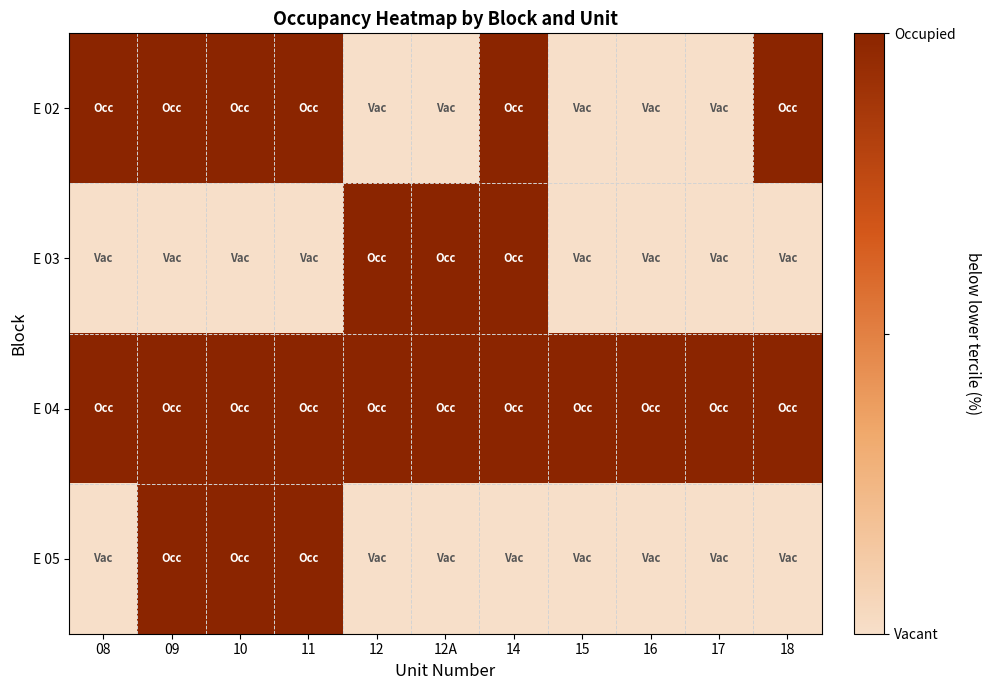

Reading right to left, list all the values displayed in this chart.

E 02: 18=1	17=0	16=0	15=0	14=1	12A=0	12=0	11=1	10=1	09=1	08=1
E 03: 18=0	17=0	16=0	15=0	14=1	12A=1	12=1	11=0	10=0	09=0	08=0
E 04: 18=1	17=1	16=1	15=1	14=1	12A=1	12=1	11=1	10=1	09=1	08=1
E 05: 18=0	17=0	16=0	15=0	14=0	12A=0	12=0	11=1	10=1	09=1	08=0